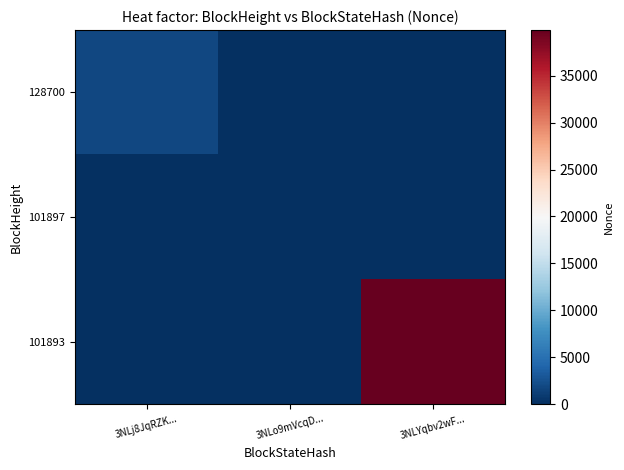

At how many categories does at least one series exceed 4883?

1